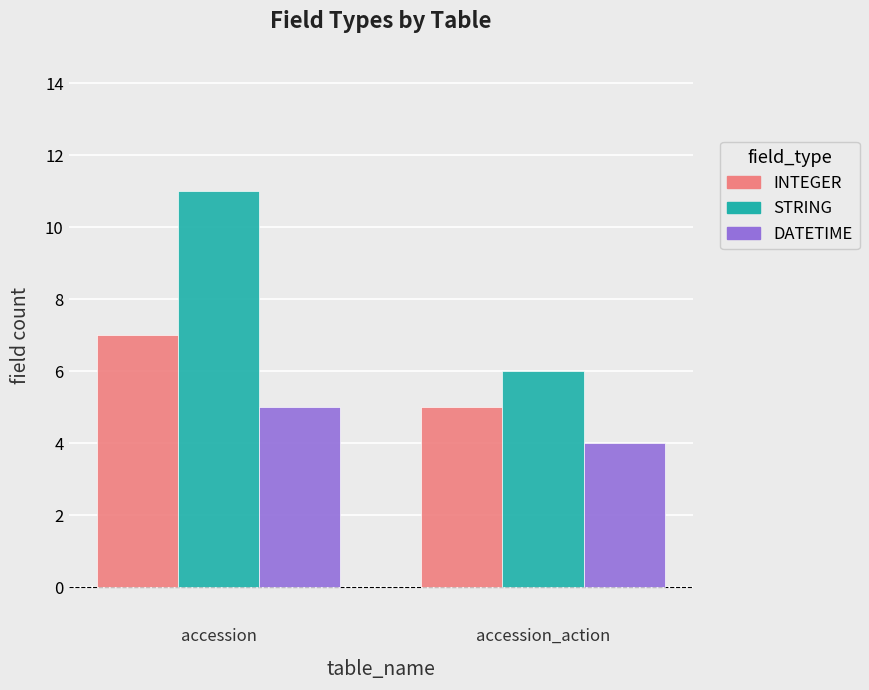

List the labels in order of INTEGER value, largest first.

accession, accession_action